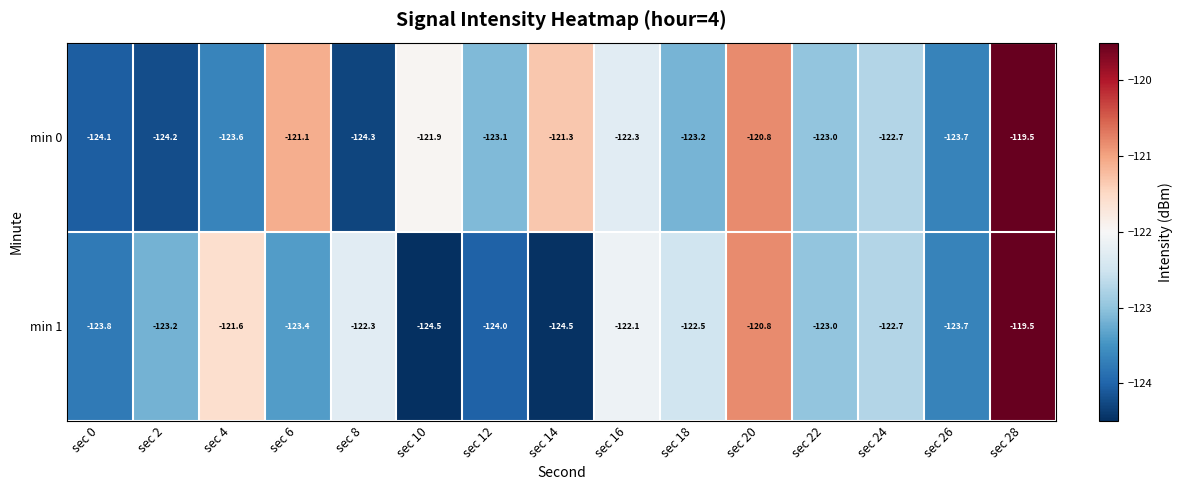

Which series has the widest spread of values?

min 1